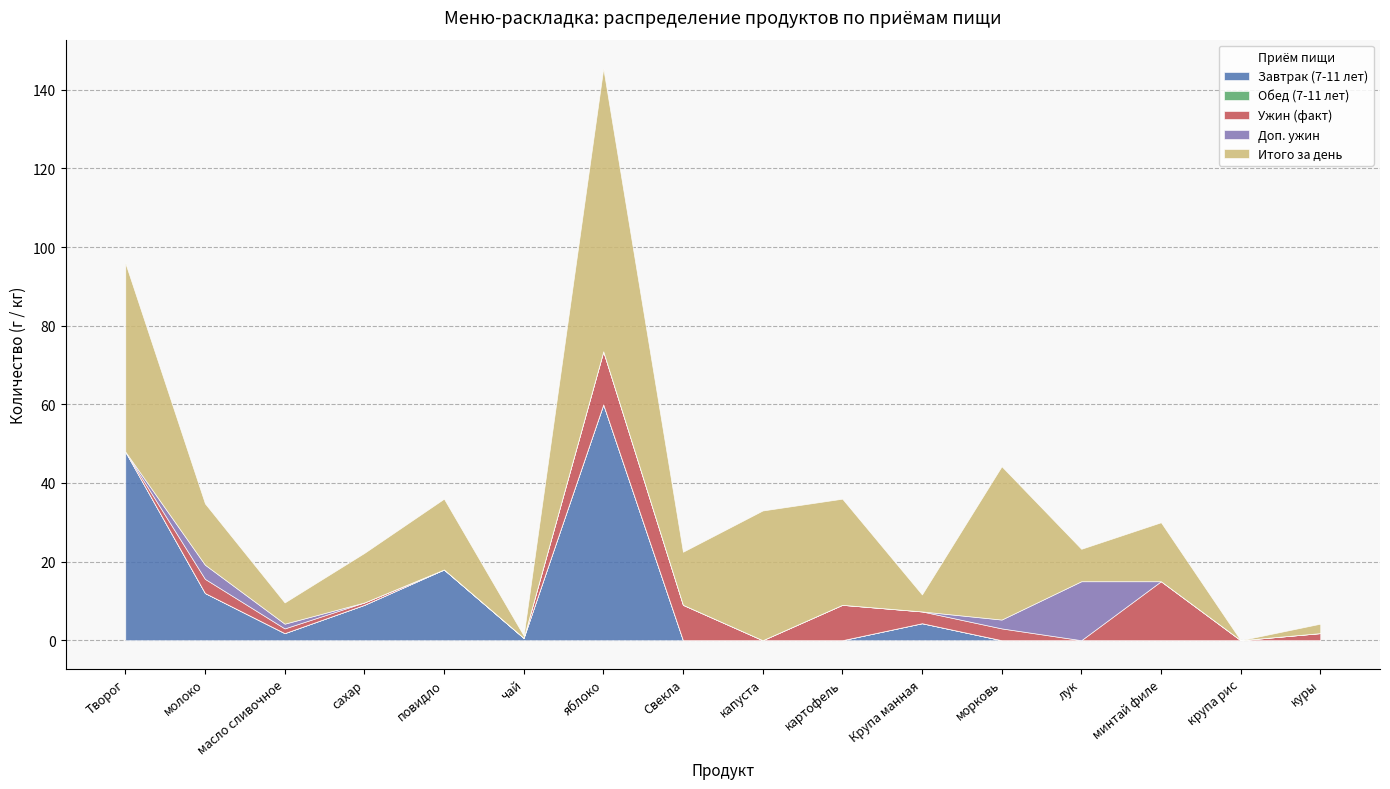

Which category has the highest value in the Доп. ужин series?

лук